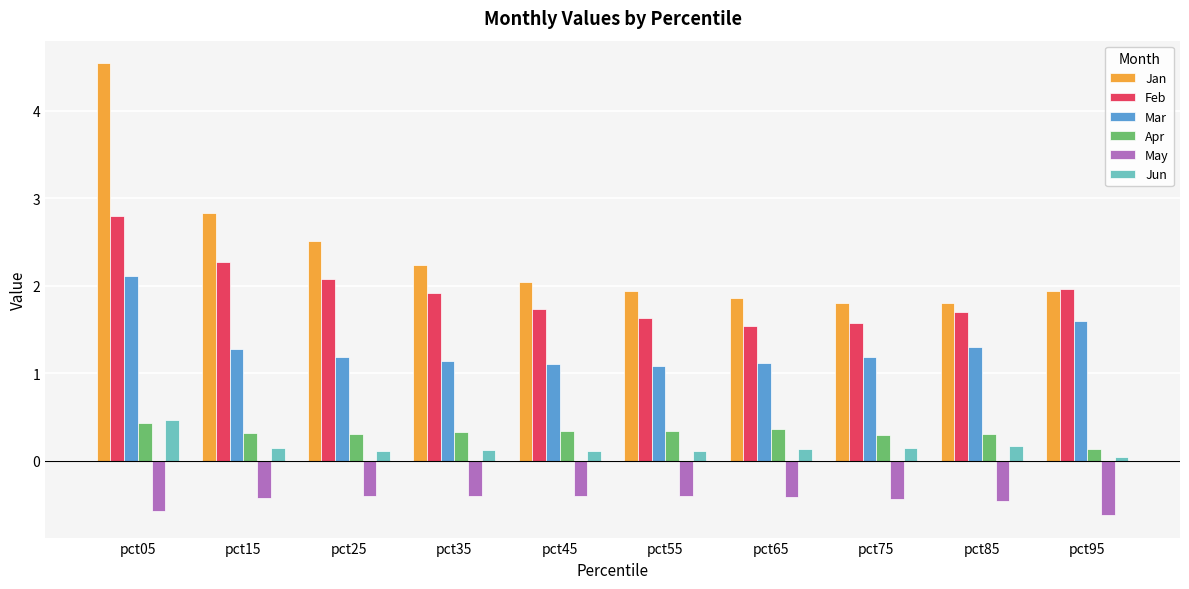

Rank the series at pct45 from lowest to highest value.

May, Jun, Apr, Mar, Feb, Jan